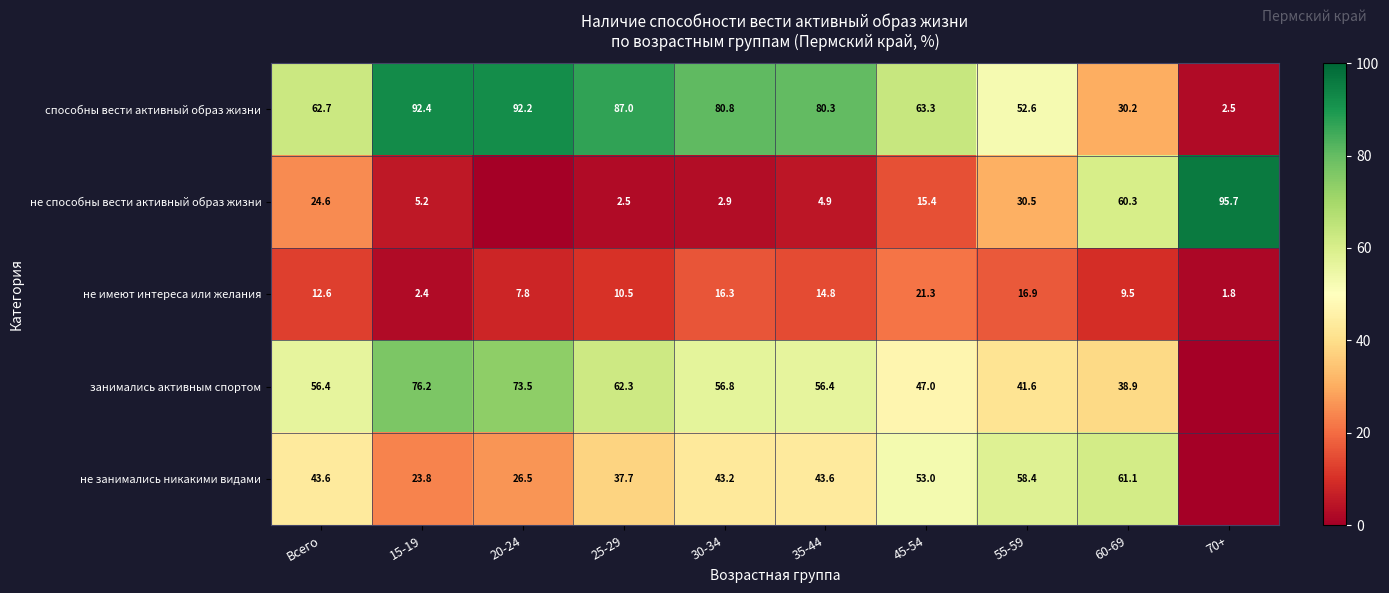

What is the difference between the highest and lowest values at 55-59?

41.5